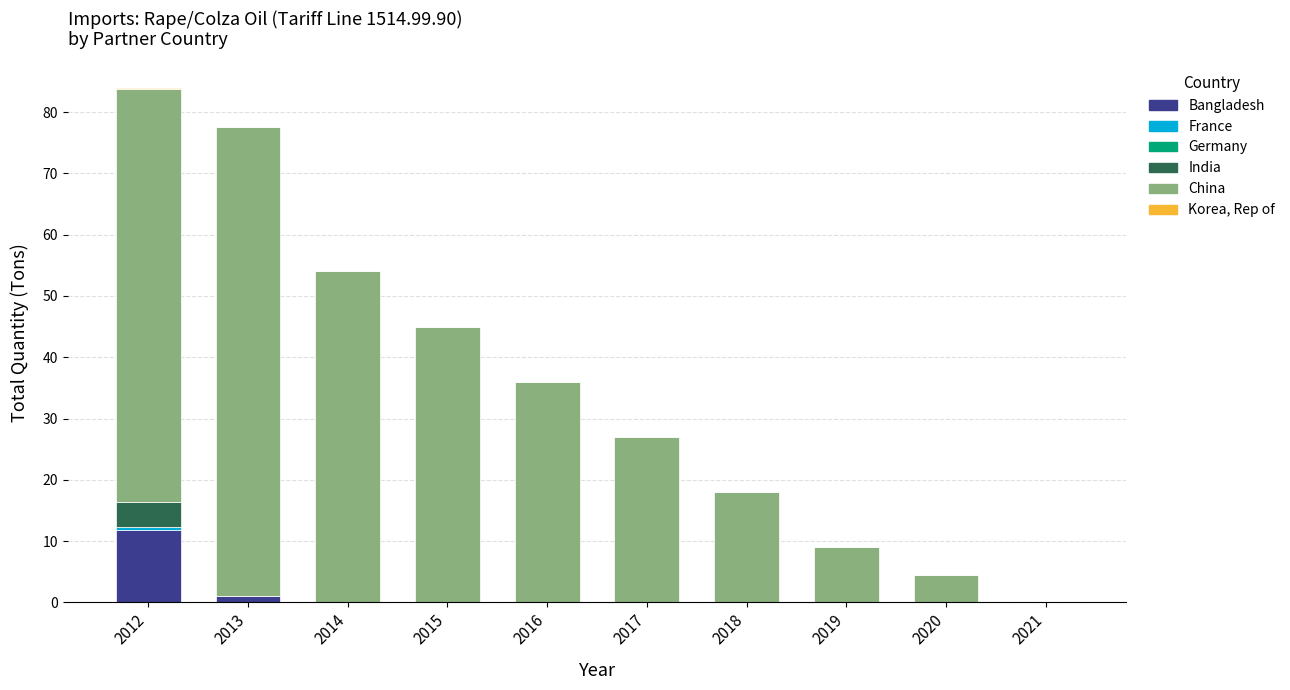

What is the total value across all series at 2018?

18.0